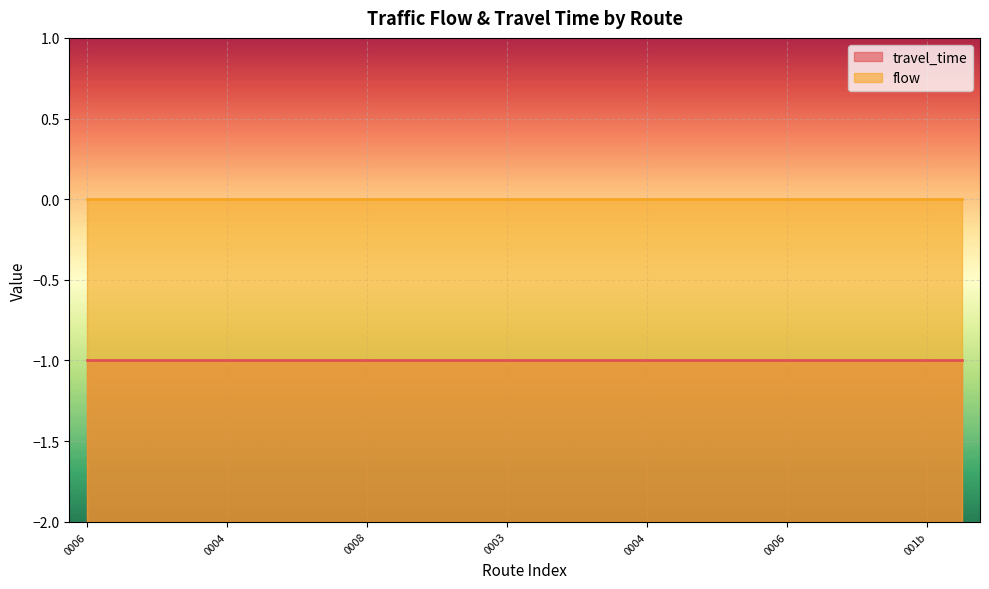

True or false: travel_time and flow cross at least once.

False